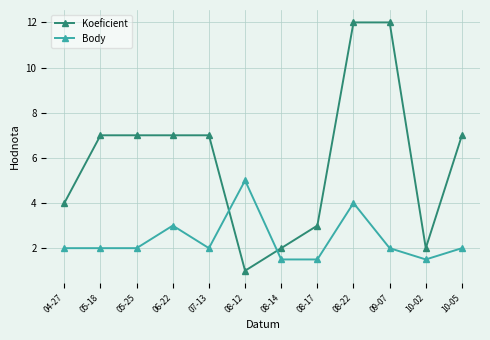

Which label corresponds to the smallest value in the chart?

08-12